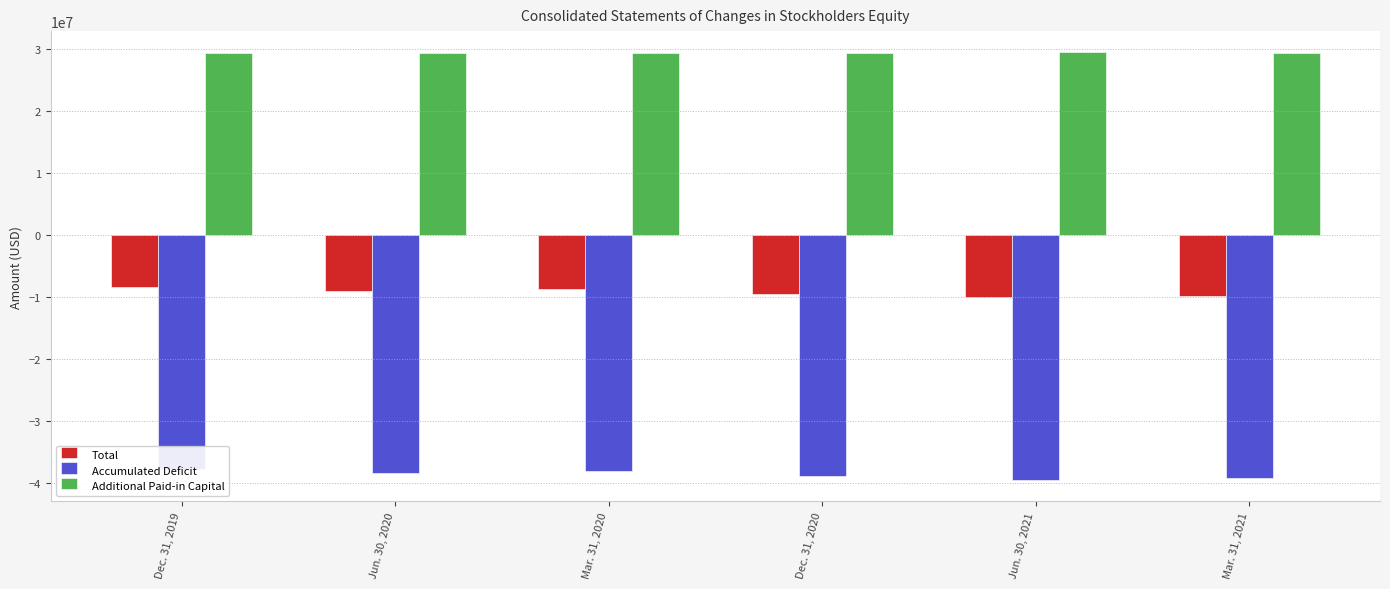

How many groups of bars are there?

6